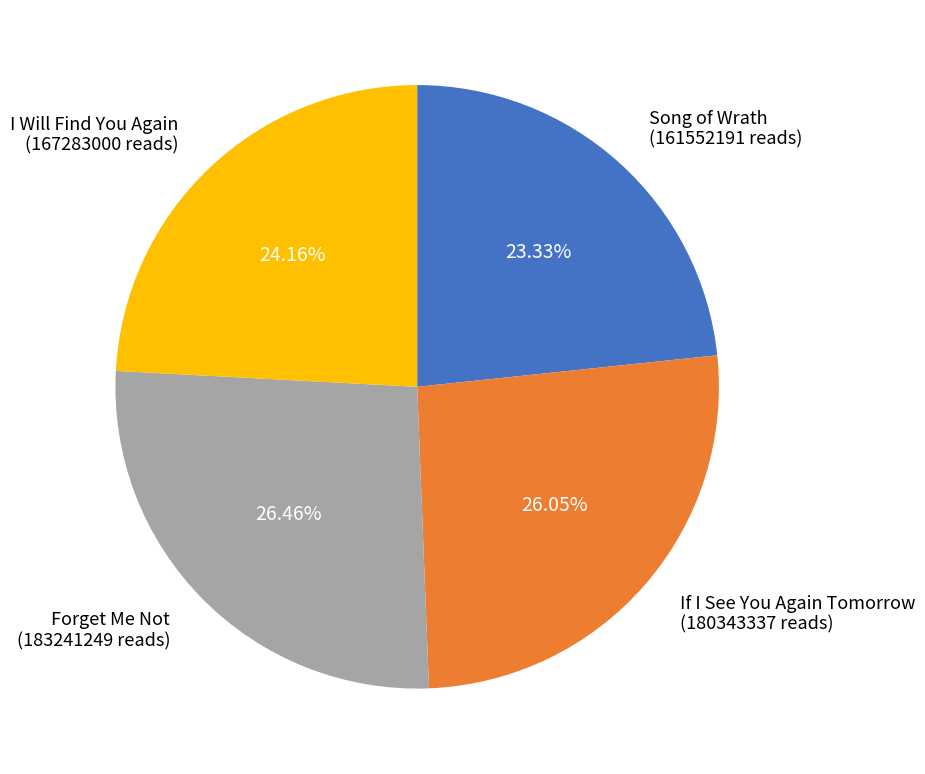

Is there a majority slice in this chart?

No